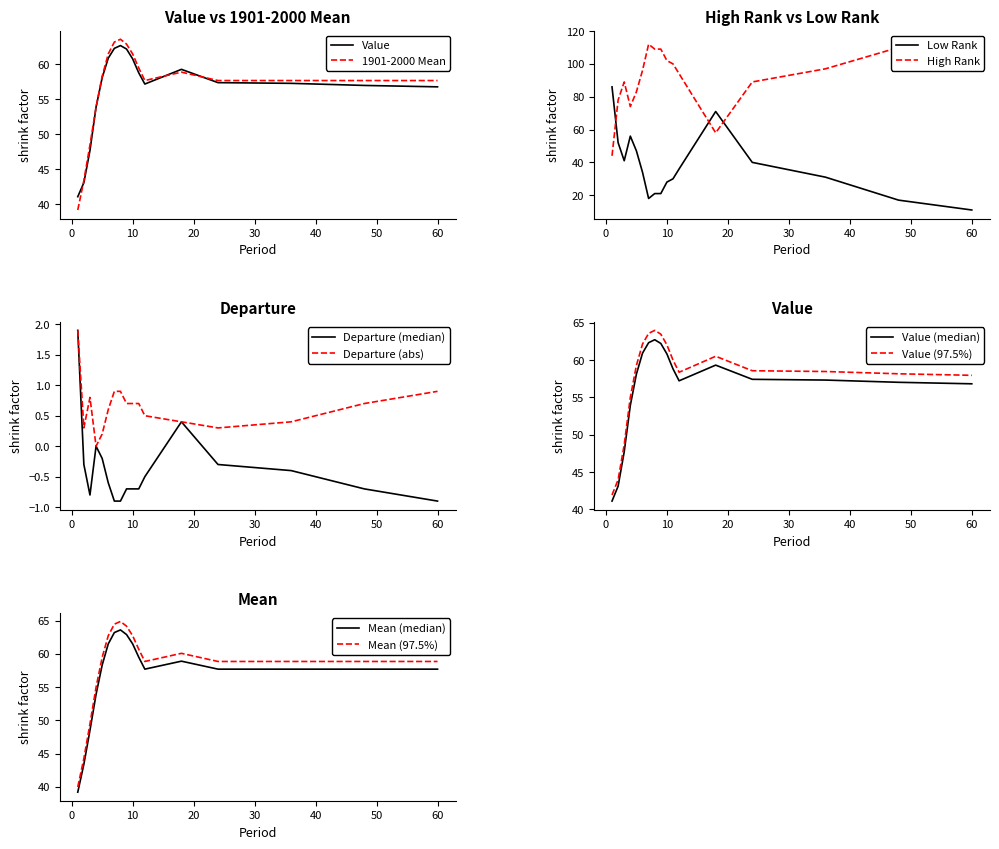

List the labels in order of Value value, smallest first.

1, 2, 3, 4, 60, 48, 12, 36, 24, 5, 11, 18, 10, 6, 9, 7, 8